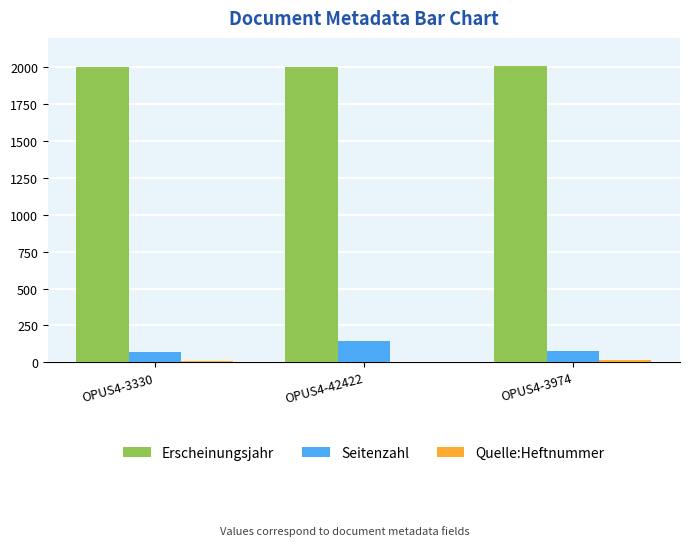

How many data points does each series have?

3